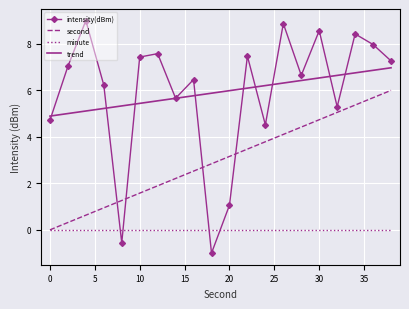

What is the maximum value shown in the chart?

9.0